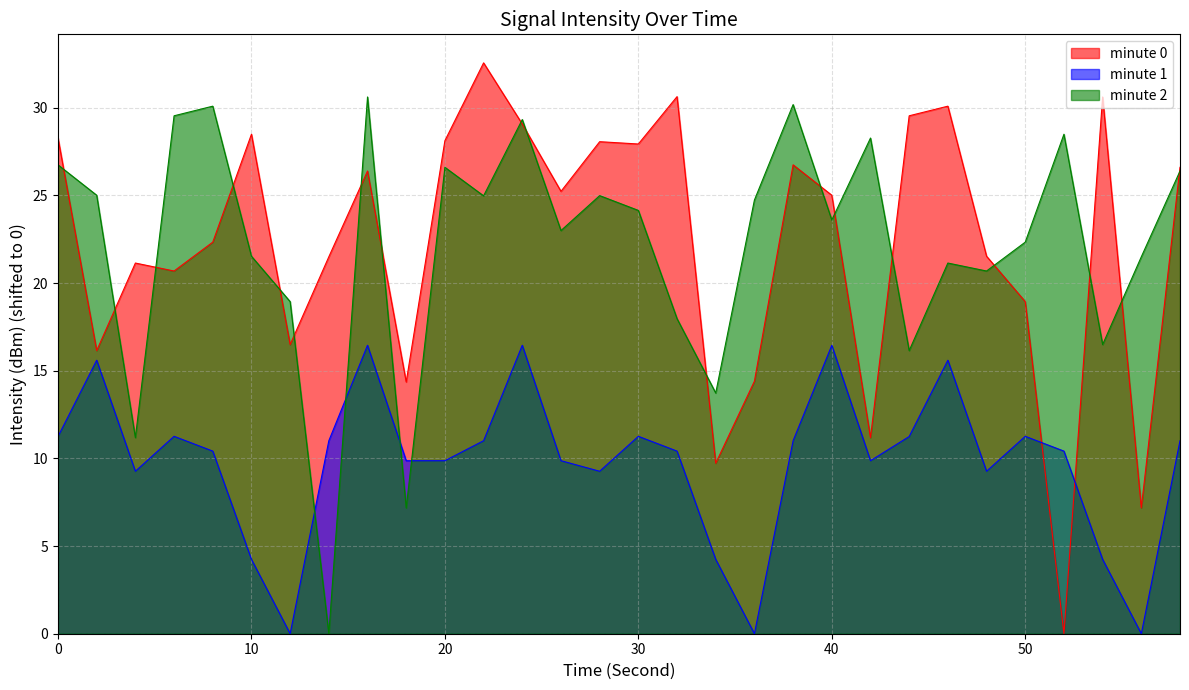

Reading left to right, extract all data points from this chart.

minute 0: 0=28.3	2=16.1	4=21.1	6=20.7	8=22.3	10=28.5	12=16.5	14=21.5	16=26.4	18=14.4	20=28.1	22=32.6	24=29.1	26=25.2	28=28.1	30=27.9	32=30.6	34=9.7	36=14.4	38=26.7	40=25.0	42=11.2	44=29.5	46=30.1	48=21.5	50=18.9	52=0.0	54=30.6	56=7.2	58=26.6
minute 1: 0=11.2	2=15.6	4=9.3	6=11.3	8=10.4	10=4.2	12=0.0	14=11.0	16=16.5	18=9.9	20=9.9	22=11.0	24=16.5	26=9.9	28=9.3	30=11.3	32=10.4	34=4.2	36=0.0	38=11.0	40=16.5	42=9.9	44=11.2	46=15.6	48=9.3	50=11.3	52=10.4	54=4.2	56=0.0	58=11.0
minute 2: 0=26.7	2=25.0	4=11.2	6=29.5	8=30.1	10=21.5	12=18.9	14=0.0	16=30.6	18=7.2	20=26.6	22=25.0	24=29.3	26=23.0	28=25.0	30=24.1	32=18.0	34=13.7	36=24.7	38=30.2	40=23.6	42=28.3	44=16.1	46=21.1	48=20.7	50=22.3	52=28.5	54=16.5	56=21.5	58=26.4